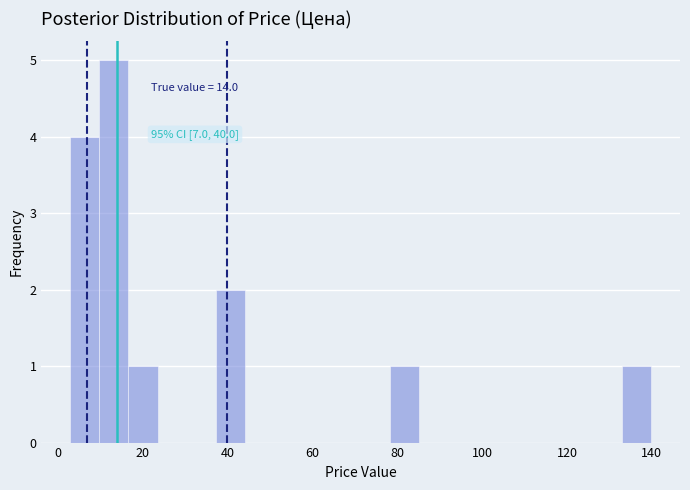

Read against the x-axis, roughly where is the centre of the tallest bar?

14